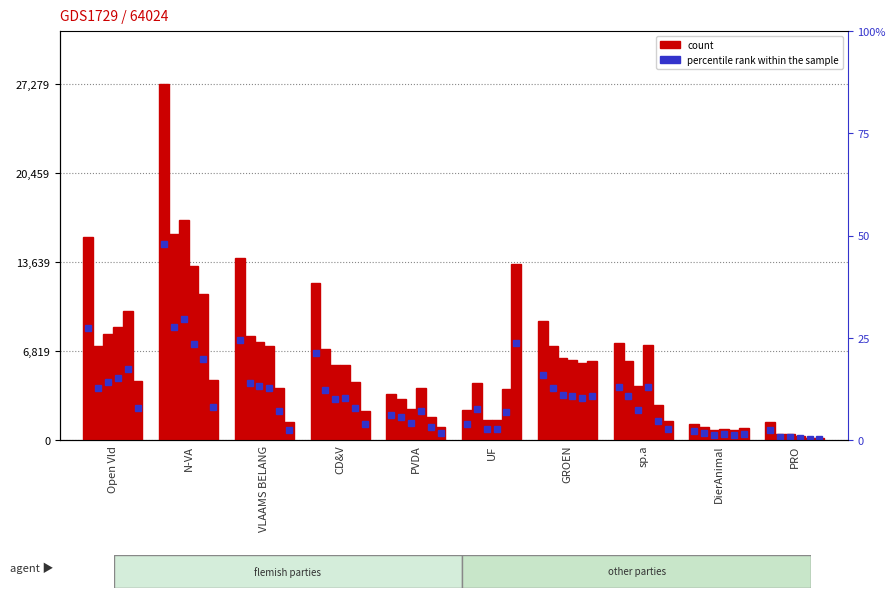

How many data points in Halle are above 6954?

4